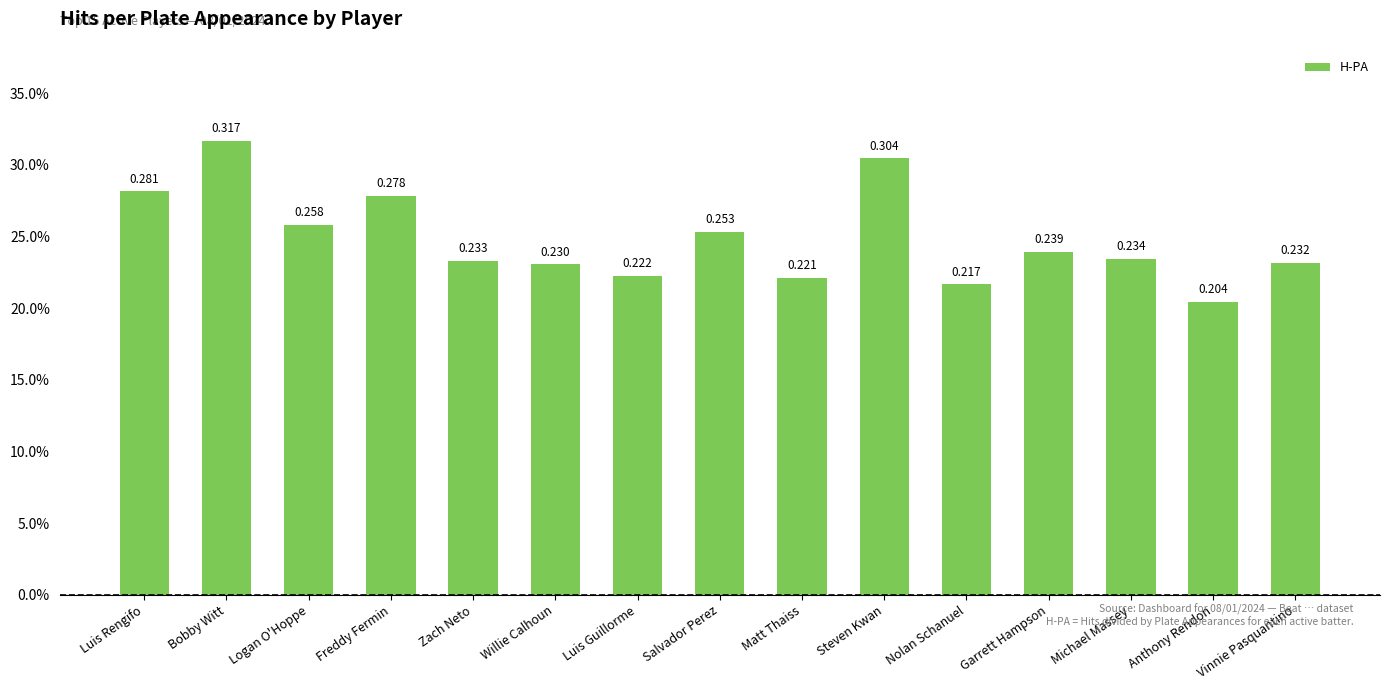

Are the bars horizontal?

No